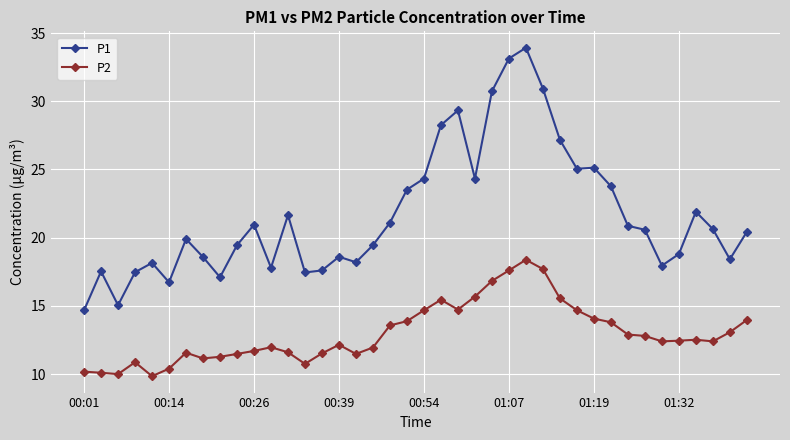

True or false: P1 and P2 intersect in this chart.

False